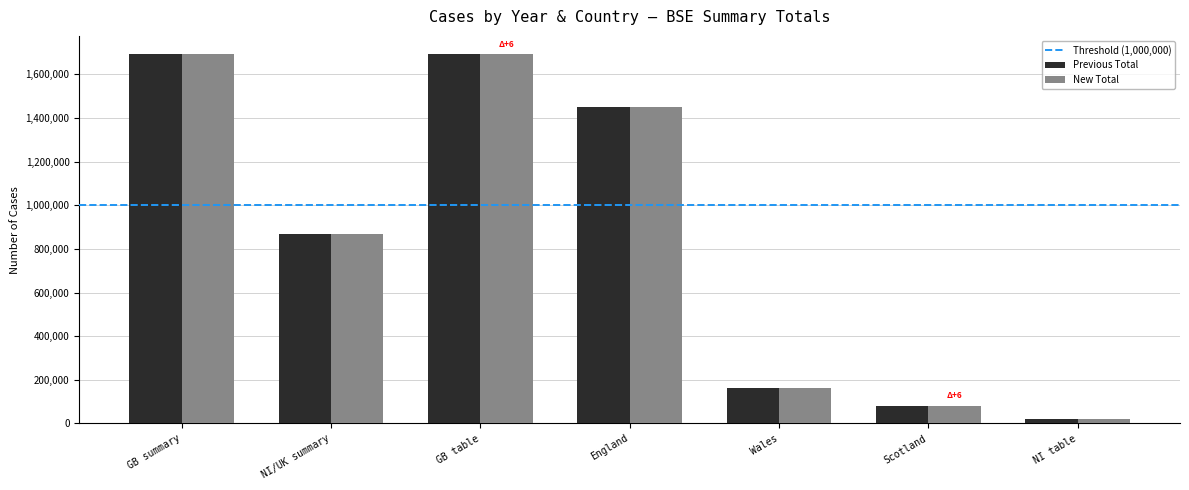

The value of Previous Total at Wales is 160452. True or false?

True